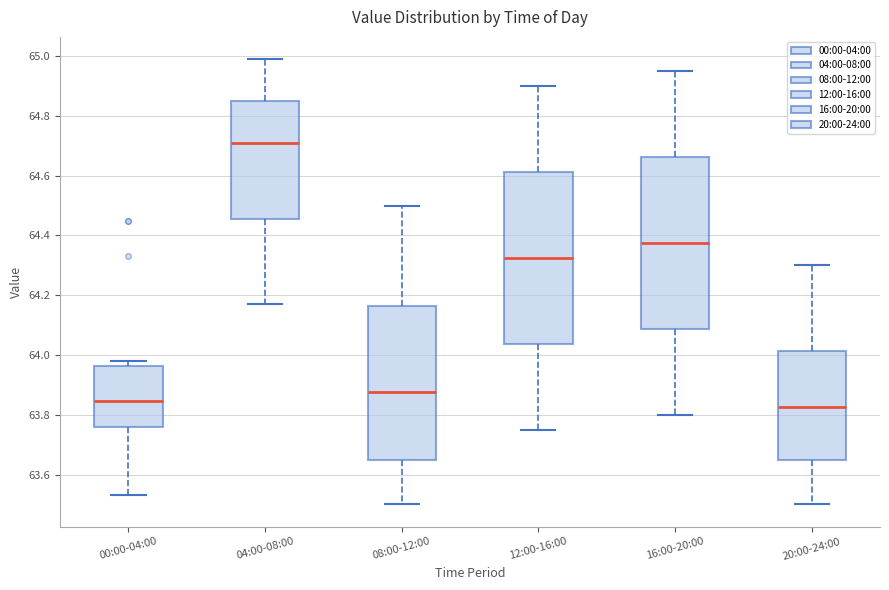

Which box's median line is the highest?

04:00-08:00